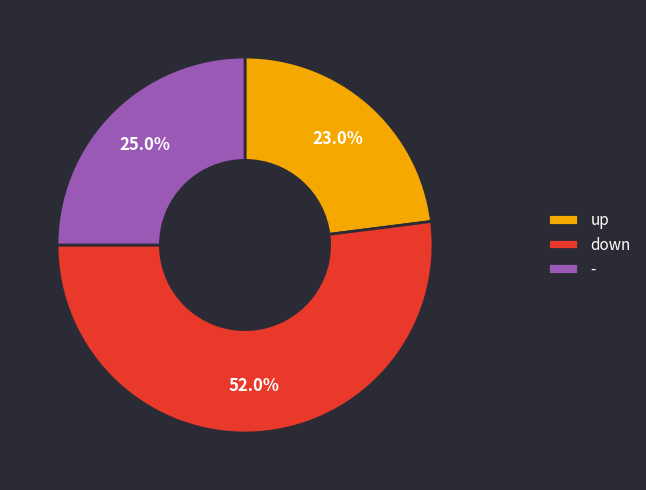

Approximately how many times larger is the value at - compared to down?

0.5